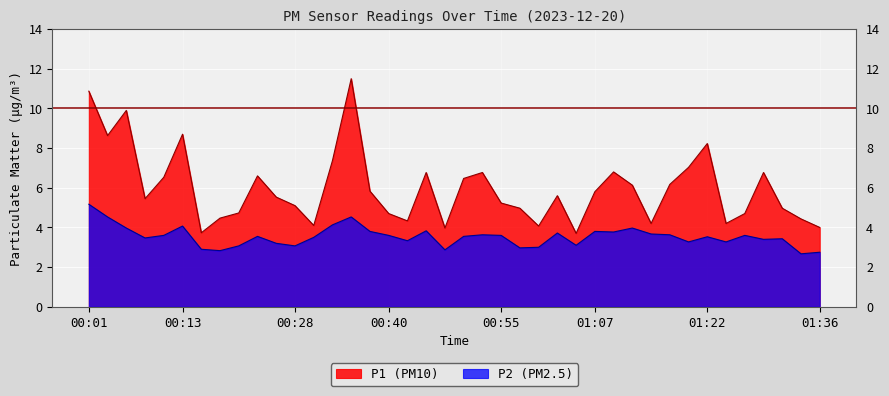

True or false: P1 and P2 intersect in this chart.

False